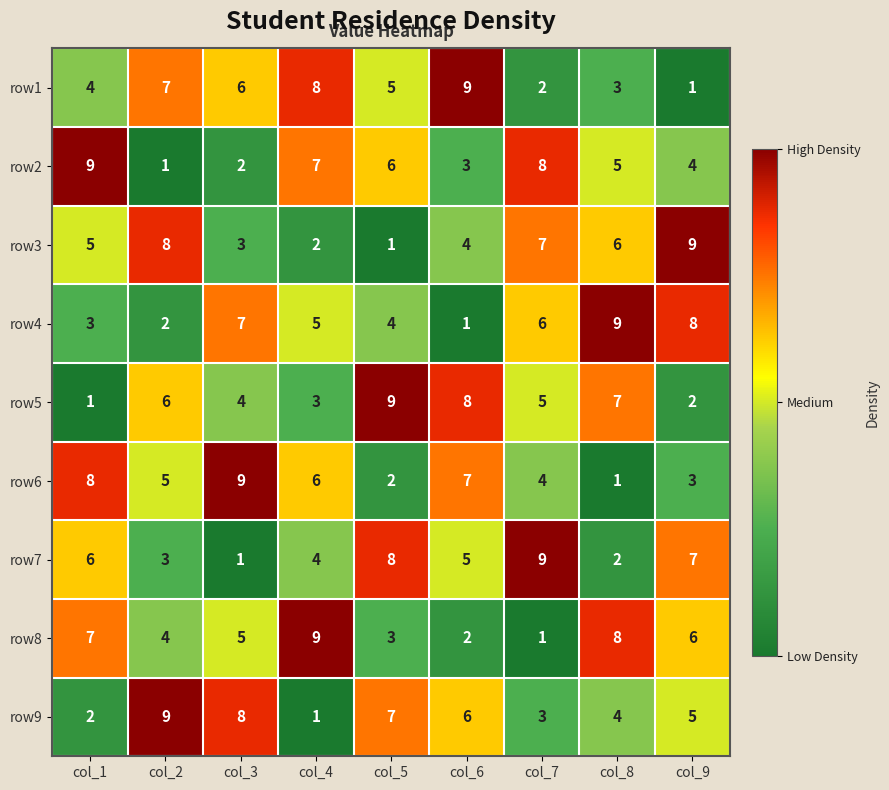

What is the minimum value shown in the chart?

1